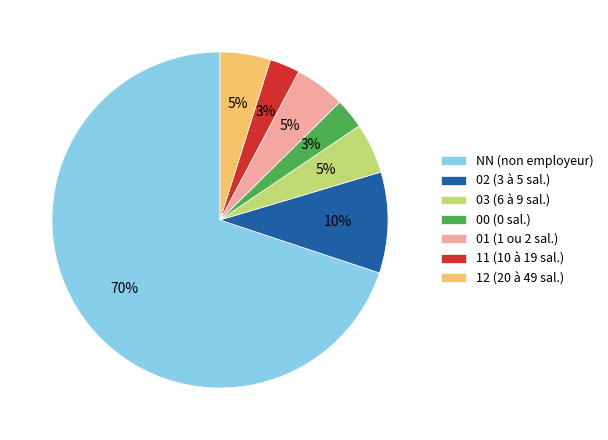

What is the ratio of the value at 03 (6 à 9 sal.) to the value at 12 (20 à 49 sal.)?

1.0